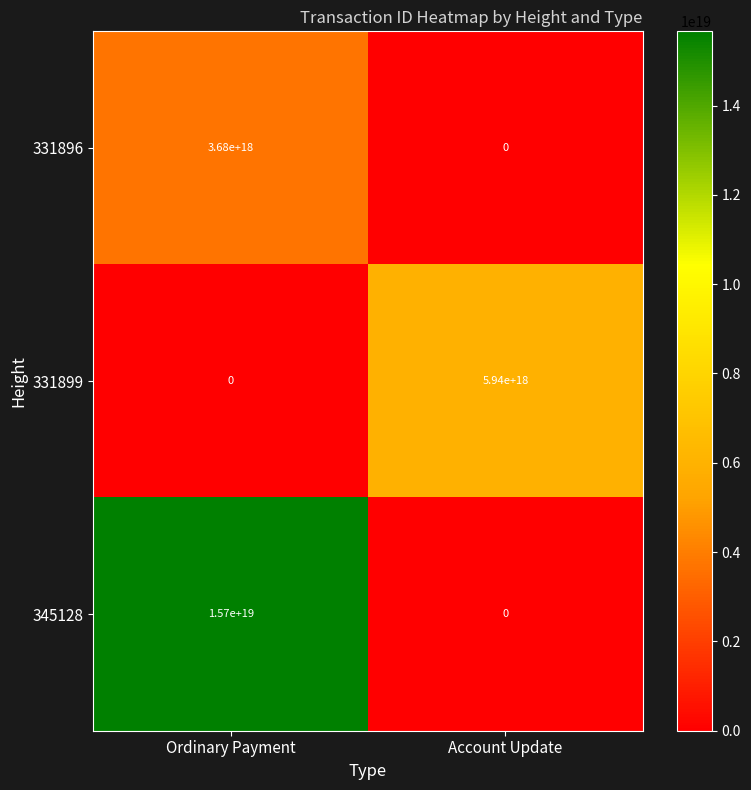

At which label does 345128 reach its minimum?

Account Update